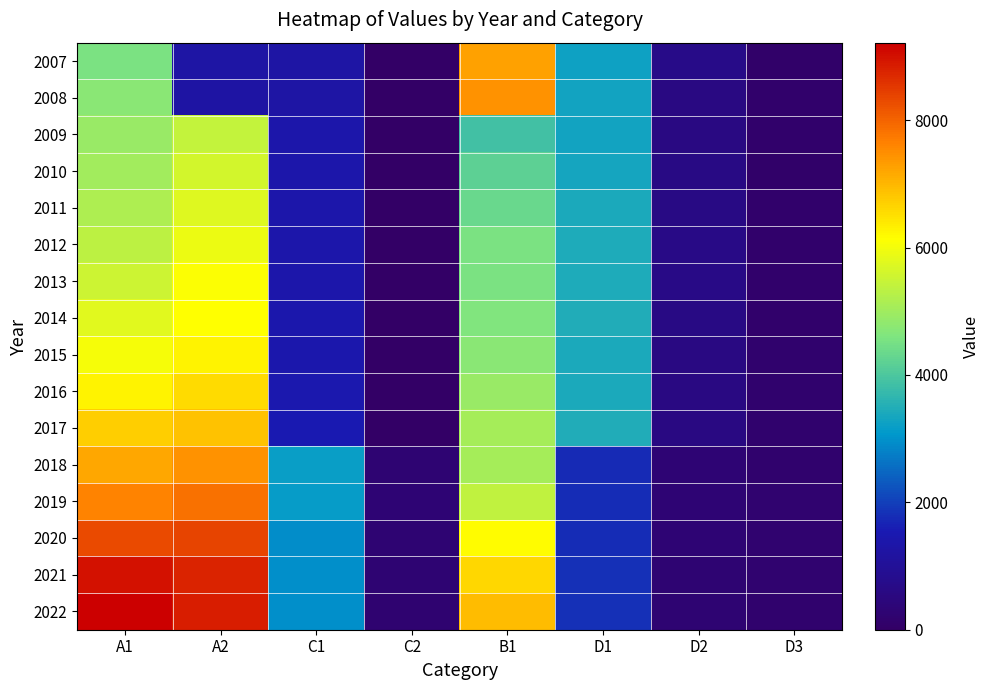

Reading left to right, what are all the values shown in this chart?

2007: A1=4539	A2=1274	C1=1277	C2=0	B1=7269	D1=3253	D2=690	D3=103
2008: A1=4749	A2=1258	C1=1290	C2=0	B1=7434	D1=3277	D2=590	D3=112
2009: A1=4915	A2=5420	C1=1371	C2=0	B1=3874	D1=3310	D2=608	D3=109
2010: A1=5014	A2=5614	C1=1379	C2=0	B1=4188	D1=3338	D2=634	D3=106
2011: A1=5179	A2=5748	C1=1393	C2=0	B1=4345	D1=3407	D2=643	D3=116
2012: A1=5343	A2=5929	C1=1384	C2=0	B1=4552	D1=3430	D2=656	D3=119
2013: A1=5519	A2=6110	C1=1385	C2=0	B1=4559	D1=3452	D2=671	D3=113
2014: A1=5785	A2=6126	C1=1424	C2=0	B1=4637	D1=3479	D2=646	D3=118
2015: A1=6040	A2=6272	C1=1421	C2=0	B1=4736	D1=3417	D2=601	D3=172
2016: A1=6278	A2=6556	C1=1462	C2=3	B1=4913	D1=3417	D2=583	D3=168
2017: A1=6719	A2=6842	C1=1536	C2=4	B1=5053	D1=3484	D2=601	D3=155
2018: A1=7194	A2=7424	C1=3195	C2=287	B1=5058	D1=1751	D2=291	D3=172
2019: A1=7618	A2=7830	C1=3147	C2=297	B1=5371	D1=1774	D2=296	D3=184
2020: A1=8283	A2=8362	C1=2949	C2=259	B1=6192	D1=1794	D2=292	D3=188
2021: A1=8981	A2=8773	C1=2983	C2=258	B1=6623	D1=1804	D2=284	D3=188
2022: A1=9217	A2=8846	C1=2957	C2=241	B1=6930	D1=1820	D2=282	D3=167